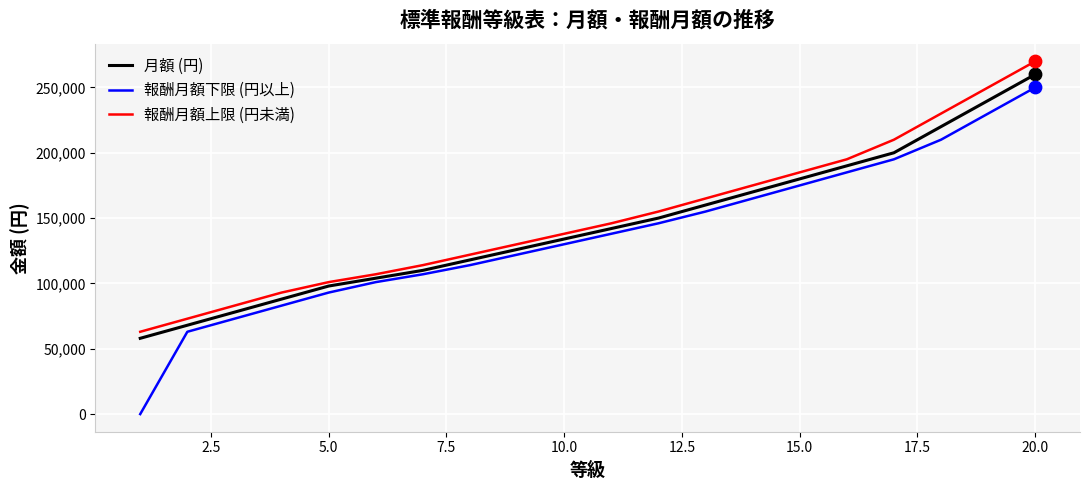

What are all the series names shown in the legend?

月額 (円), 報酬月額下限 (円以上), 報酬月額上限 (円未満)